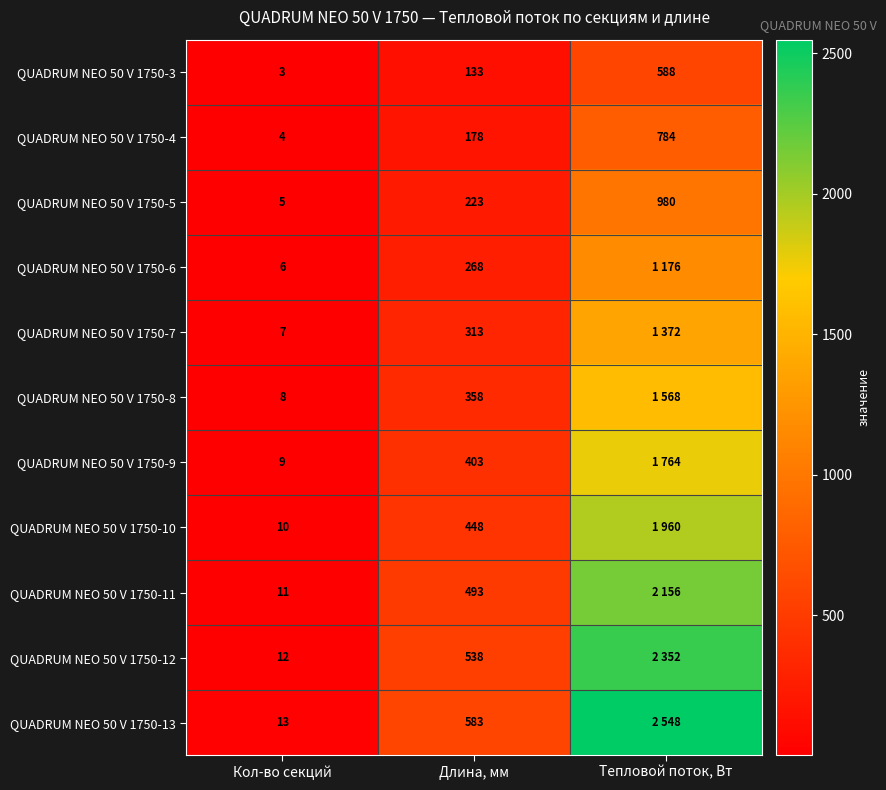

At which label does QUADRUM NEO 50 V 1750-5 reach its peak?

Тепловой поток, Вт